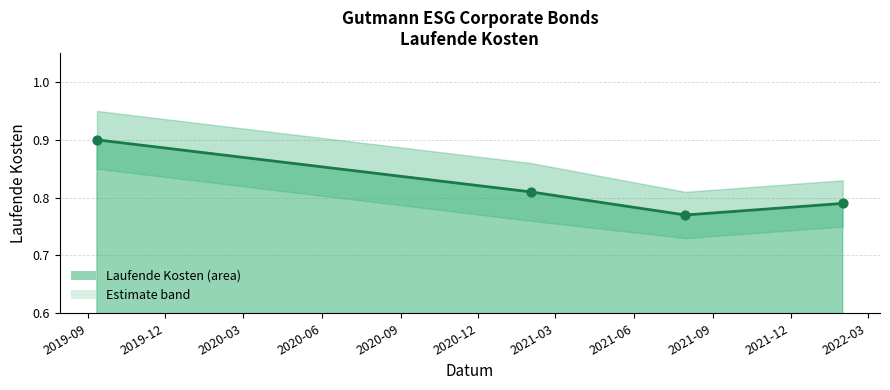

Between 2019-09 and 2020-03, which is larger?

2019-09